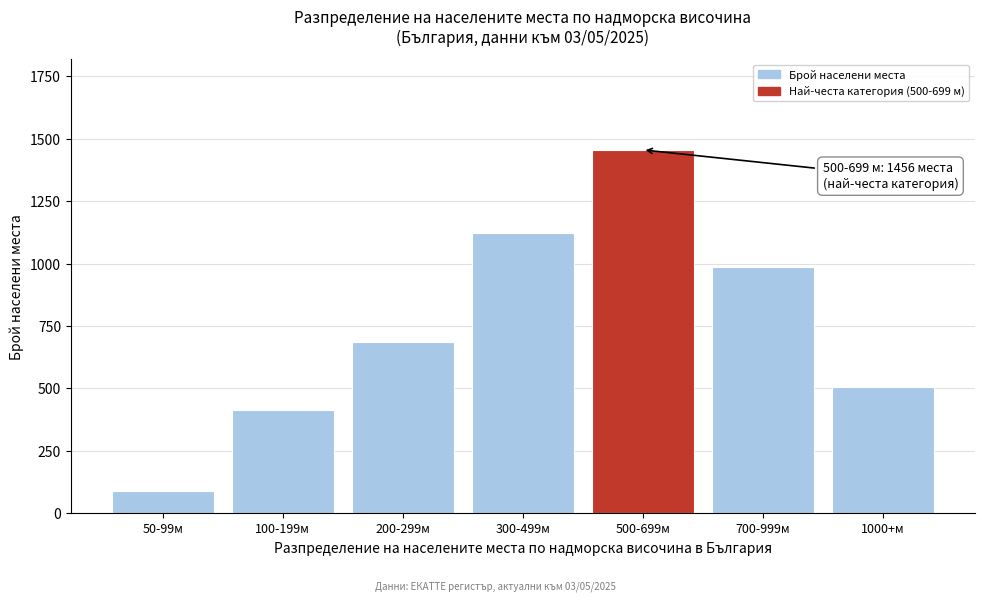

Reading left to right, extract all data points from this chart.

50-99м=89	100-199м=412	200-299м=687	300-499м=1124	500-699м=1456	700-999м=987	1000+м=504